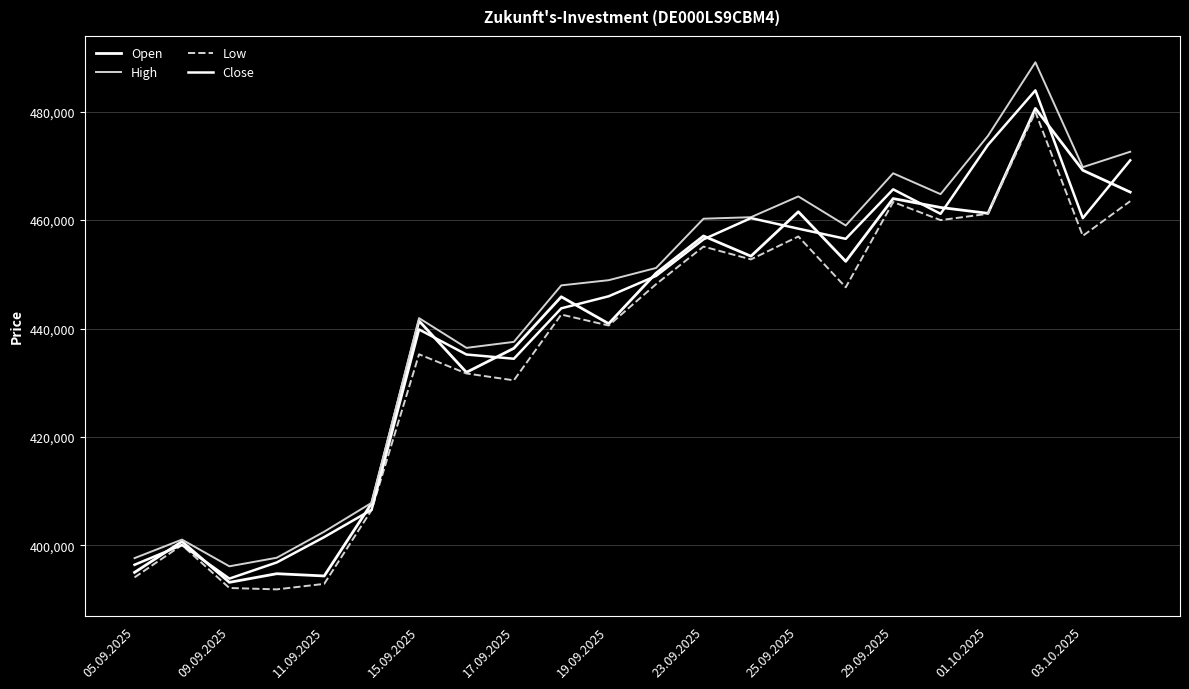

In Close, how many points are lower than both neighbors (excluding endpoints)?

5